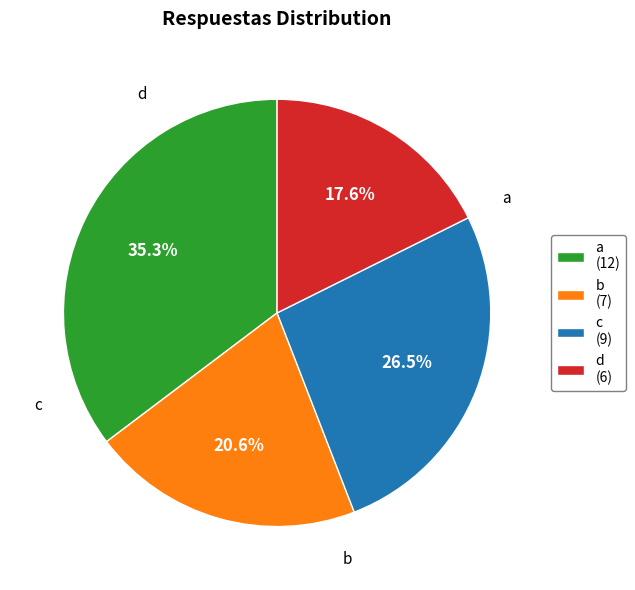

Rank the categories by value from lowest to highest.

d, b, c, a